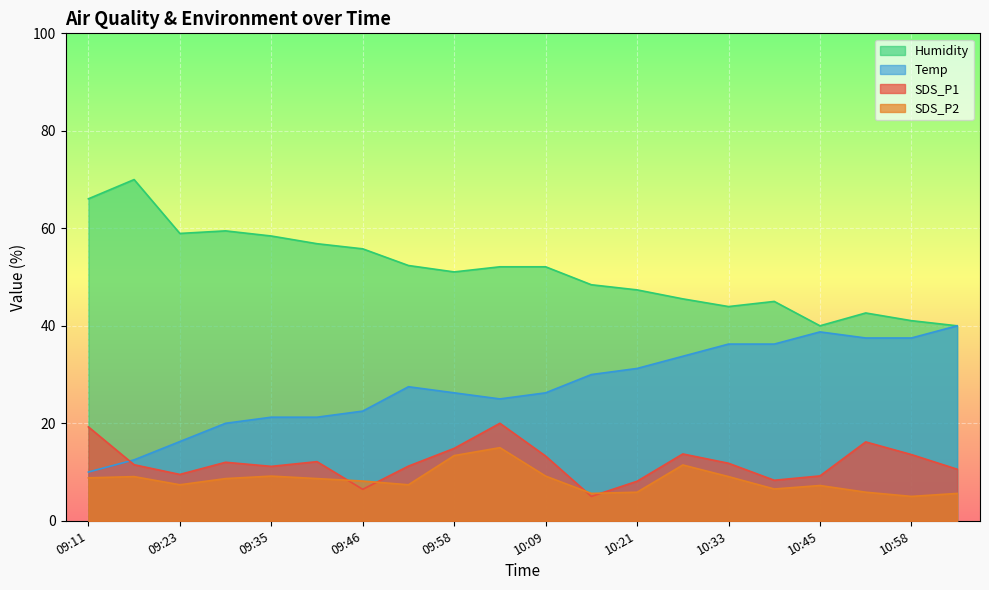

Where does the SDS_P1 series first go above 11?

09:11